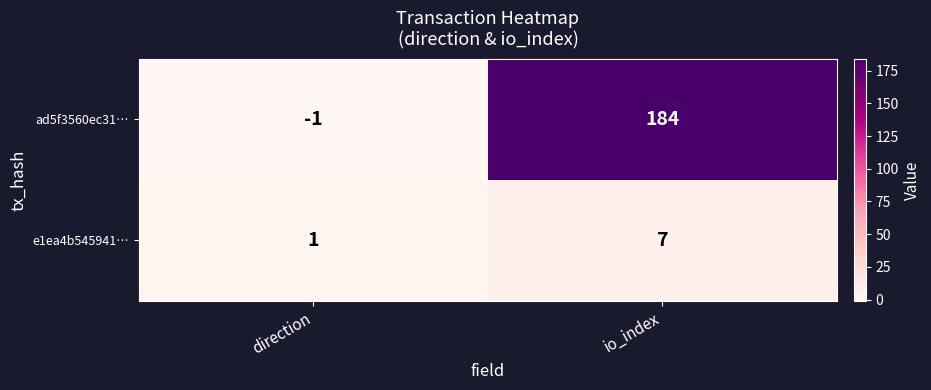

True or false: ad5f3560ec31… has a value of 99 at io_index.

False